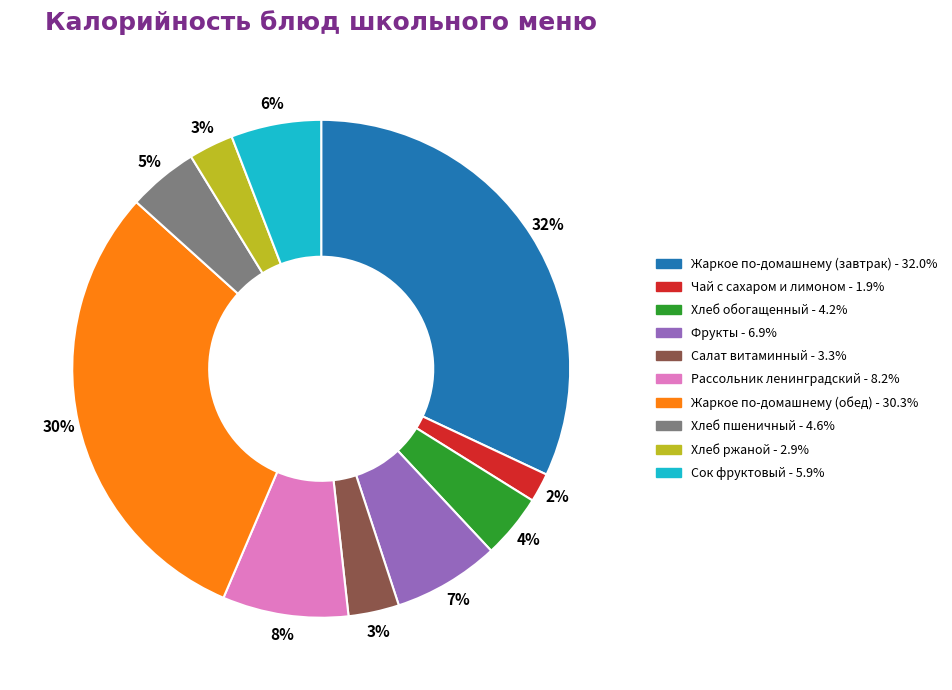

Which has a higher value, Рассольник ленинградский or Фрукты?

Рассольник ленинградский